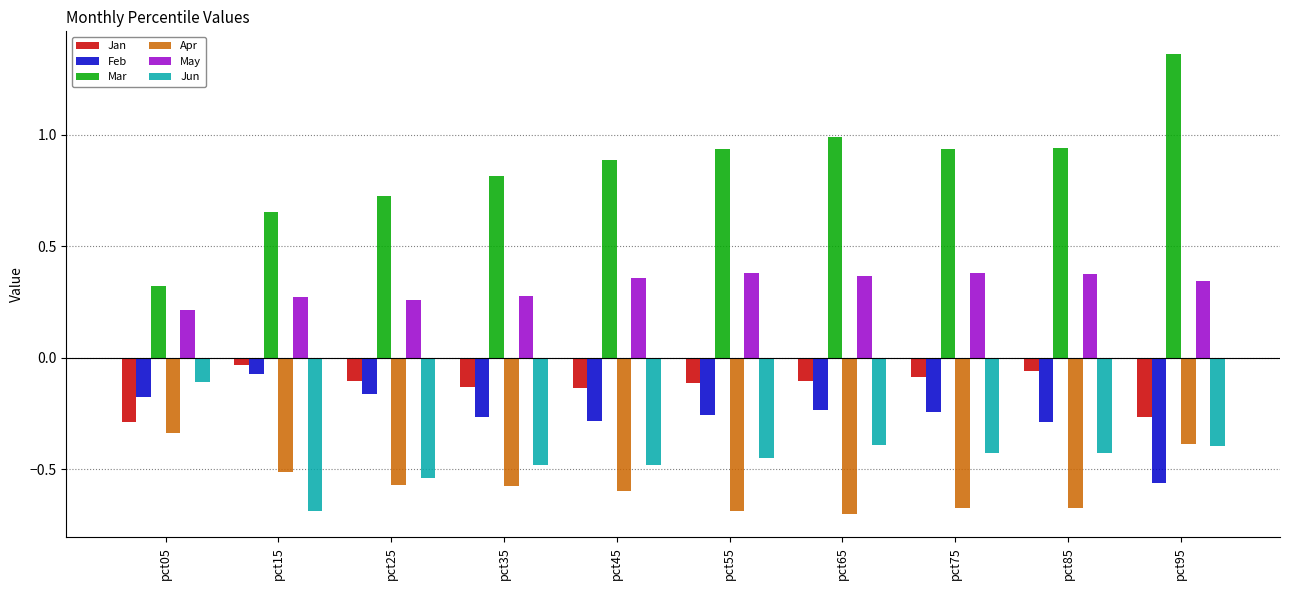

What is the difference between the highest and lowest values at pct95?

1.9